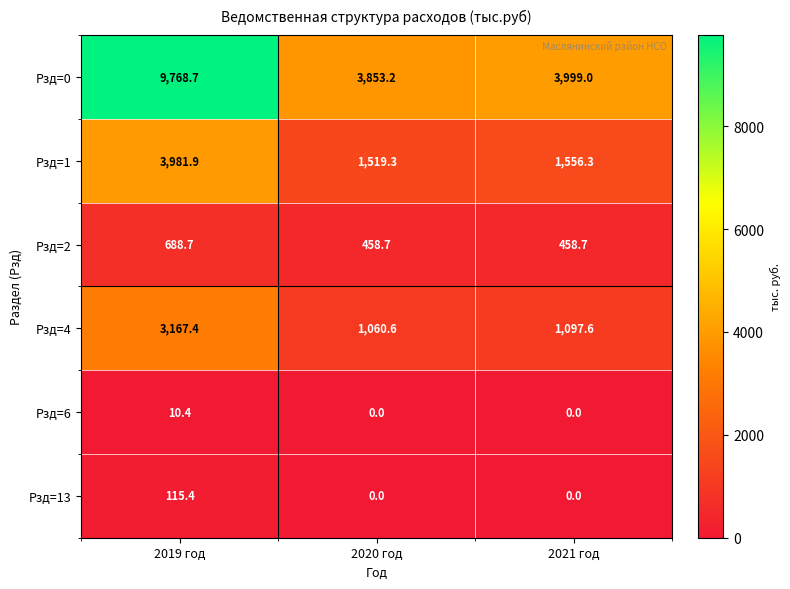

Count the number of categories in the chart.

3